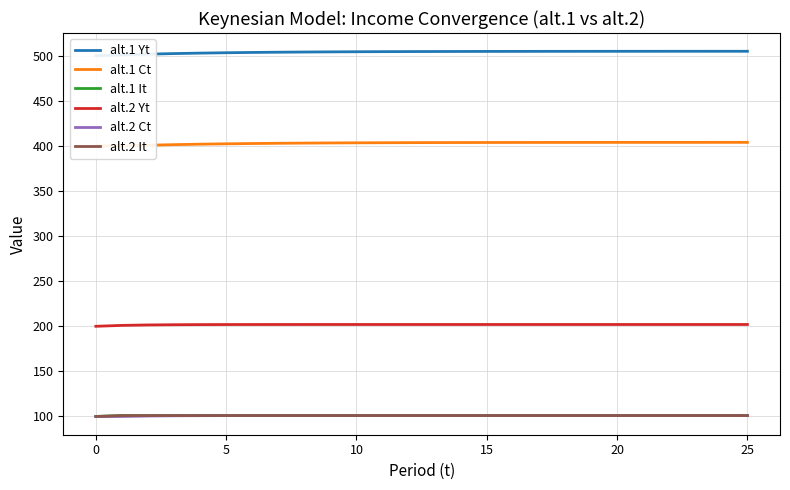

Which has a higher value, 8 or 12?

12